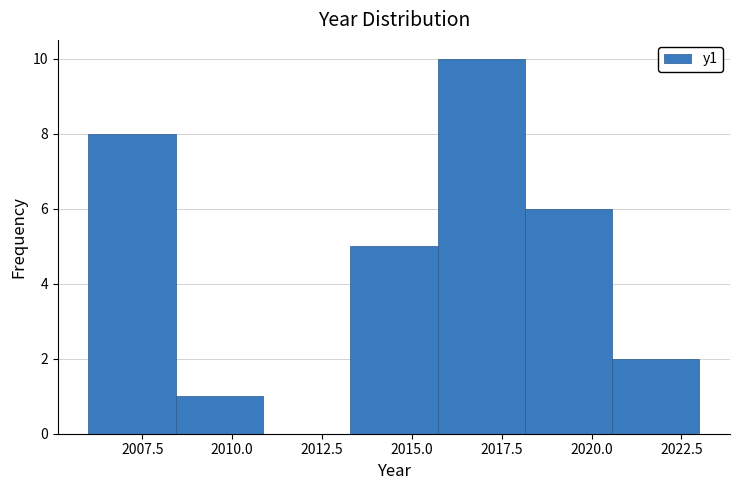

Reading left to right, transcribe this chart: for each bar, give the range it covers on the x-axis and its height. Neither the bar edges nor the heights are printed on the chart, so give them approximately, as read against the axes.

2006.0 to 2008.5: 8
2008.5 to 2011.0: 1
2011.0 to 2013.5: 0
2013.5 to 2015.5: 5
2015.5 to 2018.0: 10
2018.0 to 2020.5: 6
2020.5 to 2023.0: 2